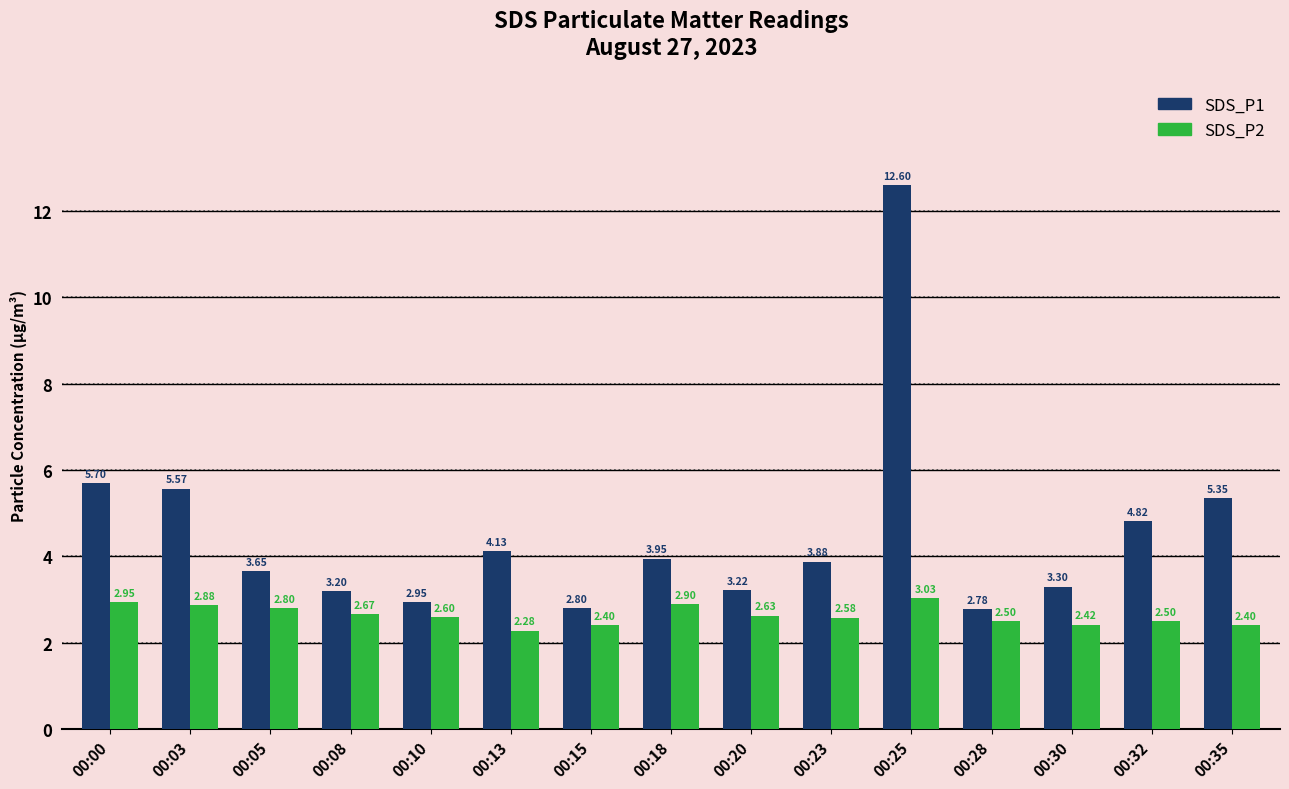

Which series has the largest range (max minus min)?

SDS_P1